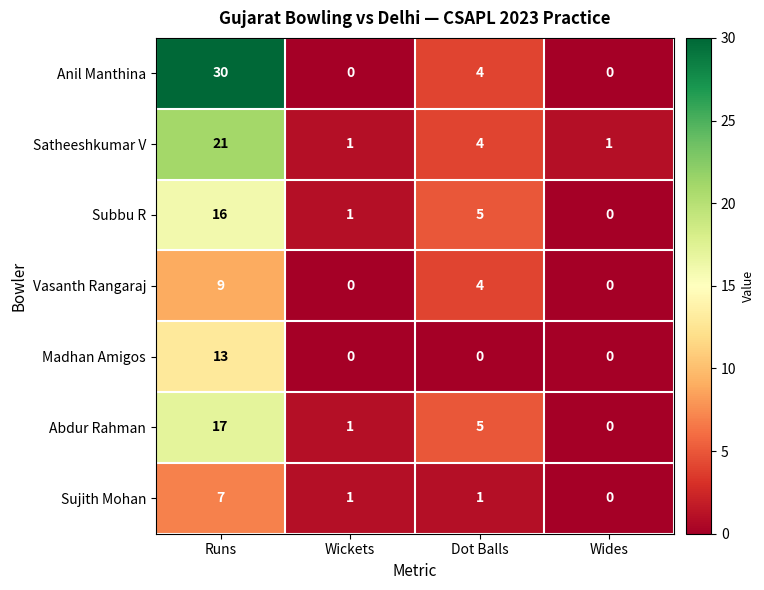

The value of Sujith Mohan at Dot Balls is 1. True or false?

True